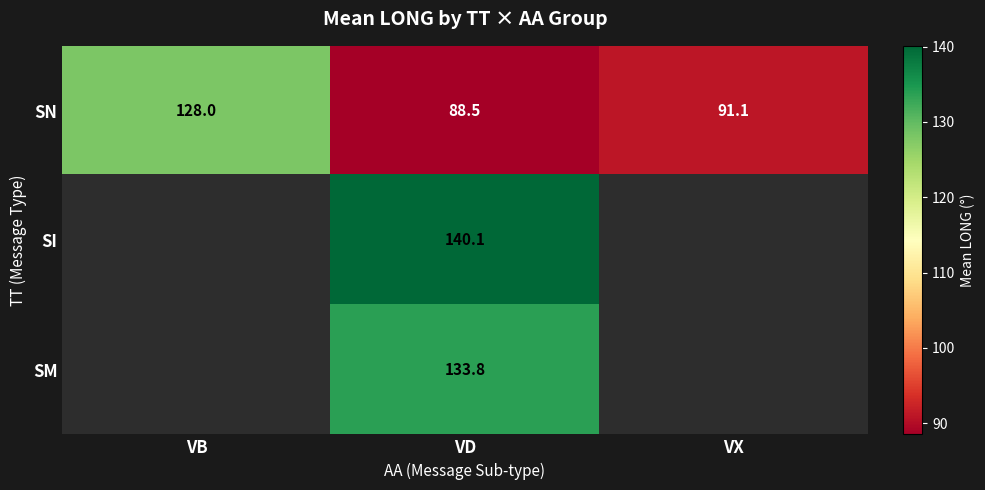

At how many categories does at least one series exceed 90?

3